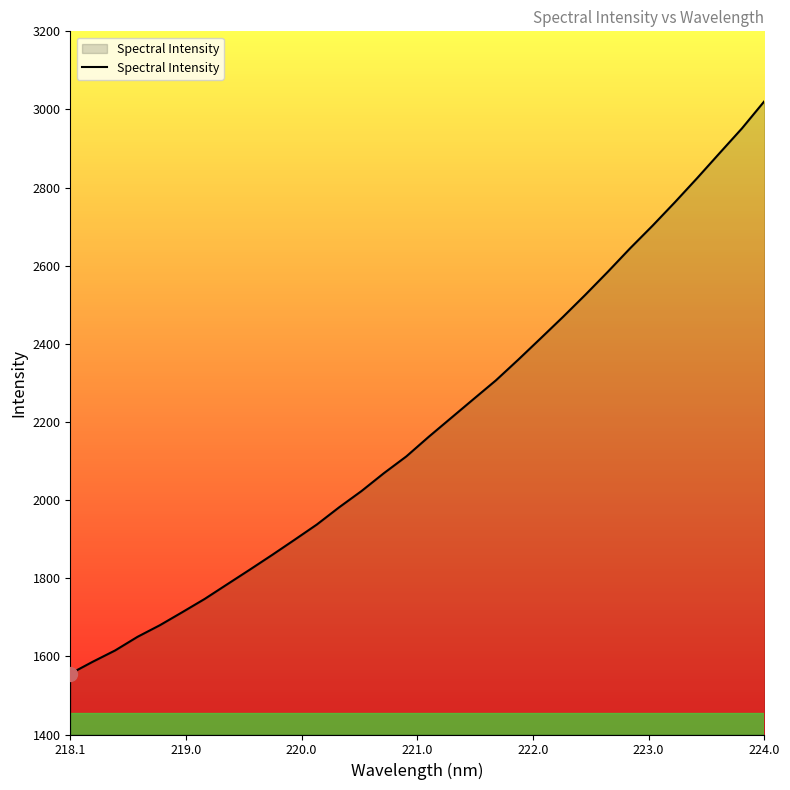

What is the smallest value displayed?

1555.6